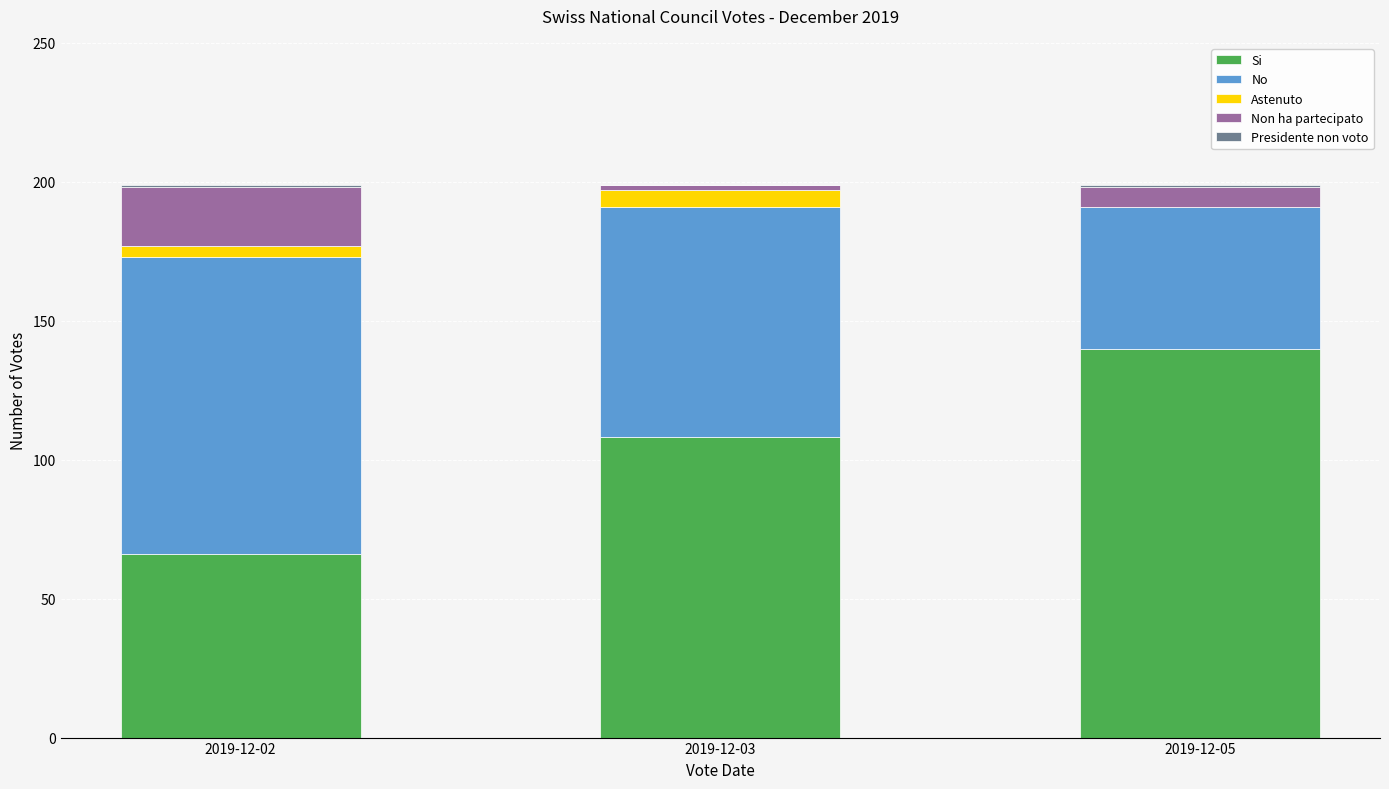

At which label does Si reach its peak?

2019-12-05